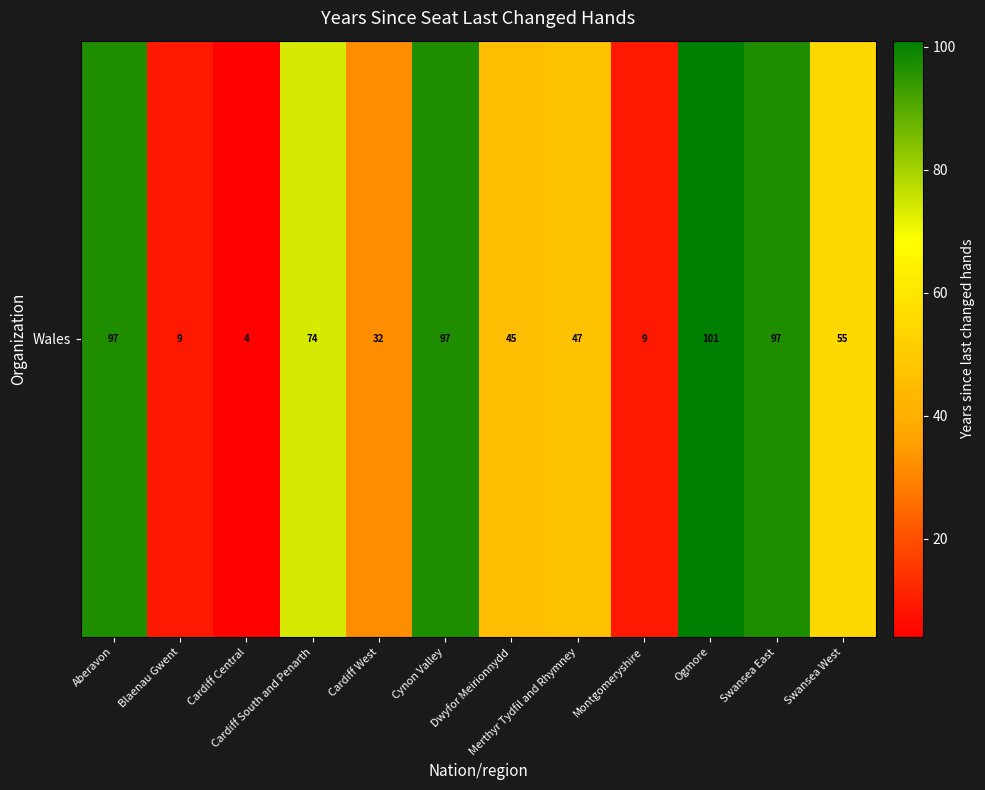

Where is the data nearest to the value 52?

Swansea West